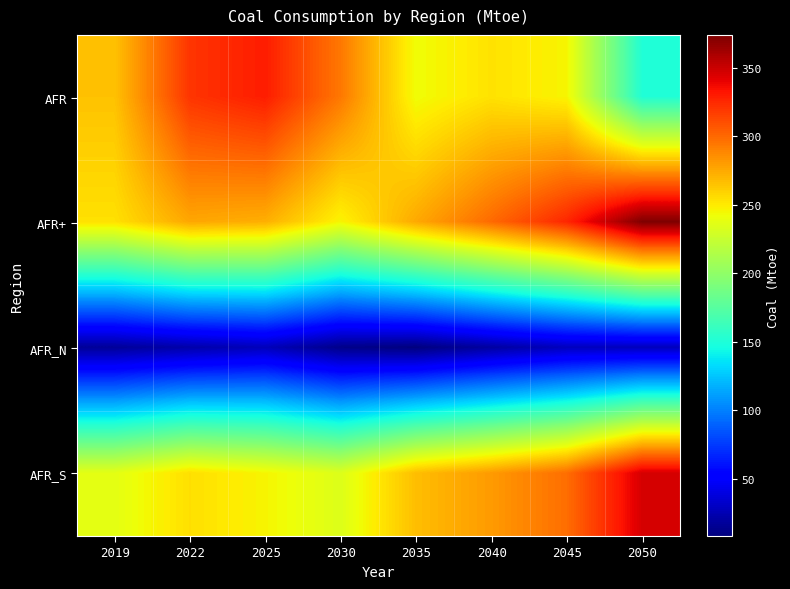

Reading right to left, what are all the values shown in this chart?

AFR: 2050=150.8	2045=245.8	2040=252.9	2035=242.4	2030=294.0	2025=329.3	2022=320.2	2019=265.4
AFR+: 2050=373.8	2045=325.9	2040=299.6	2035=275.1	2030=245.7	2025=272.6	2022=275.7	2019=253.3
AFR_N: 2050=27.9	2045=27.9	2040=18.9	2035=8.1	2030=11.6	2025=26.9	2022=21.8	2019=16.2
AFR_S: 2050=345.9	2045=298.0	2040=280.7	2035=267.0	2030=234.1	2025=245.7	2022=253.9	2019=237.1